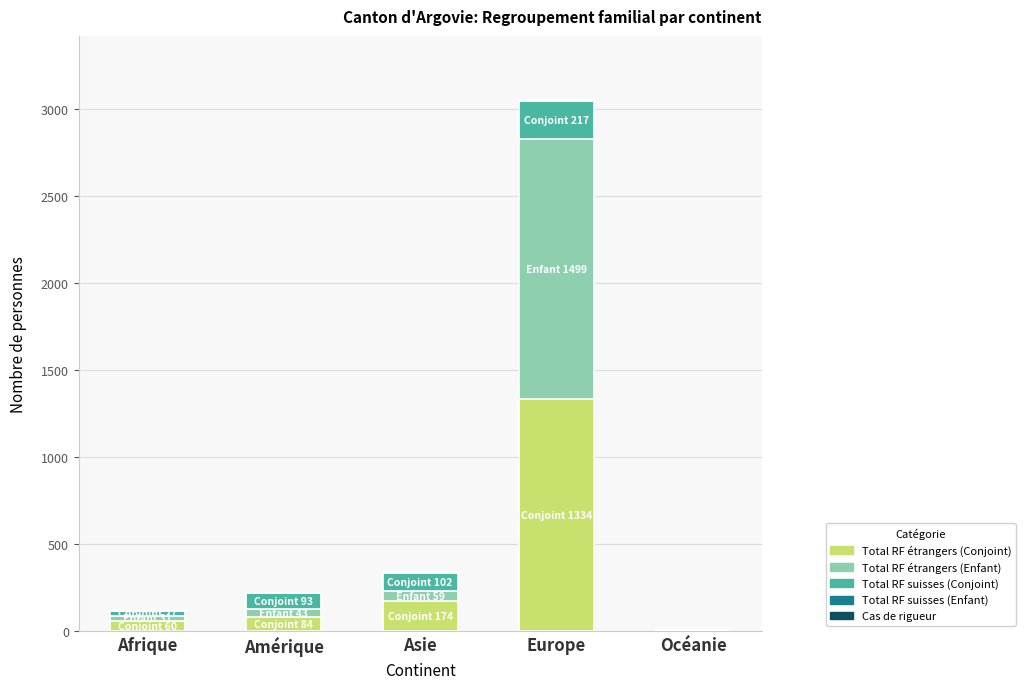

At which category is the sum across all series the highest?

Europe